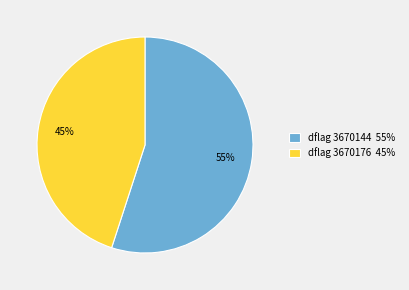

Is there a majority slice in this chart?

Yes